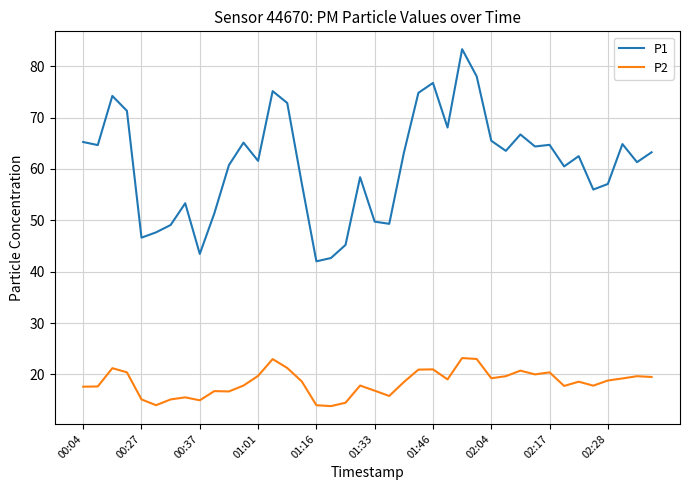

True or false: P2 and P1 intersect in this chart.

False